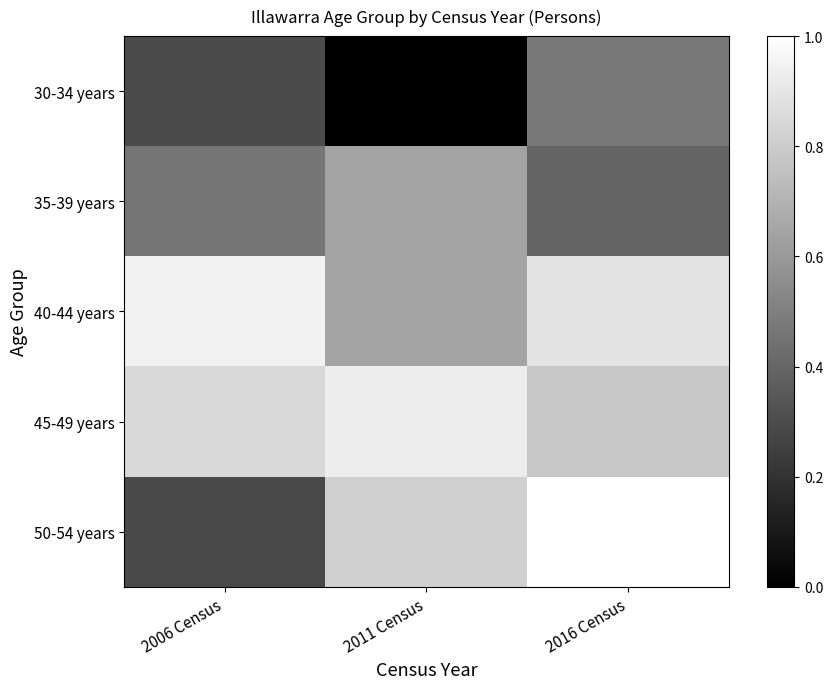

Count the number of data series in this chart.

5